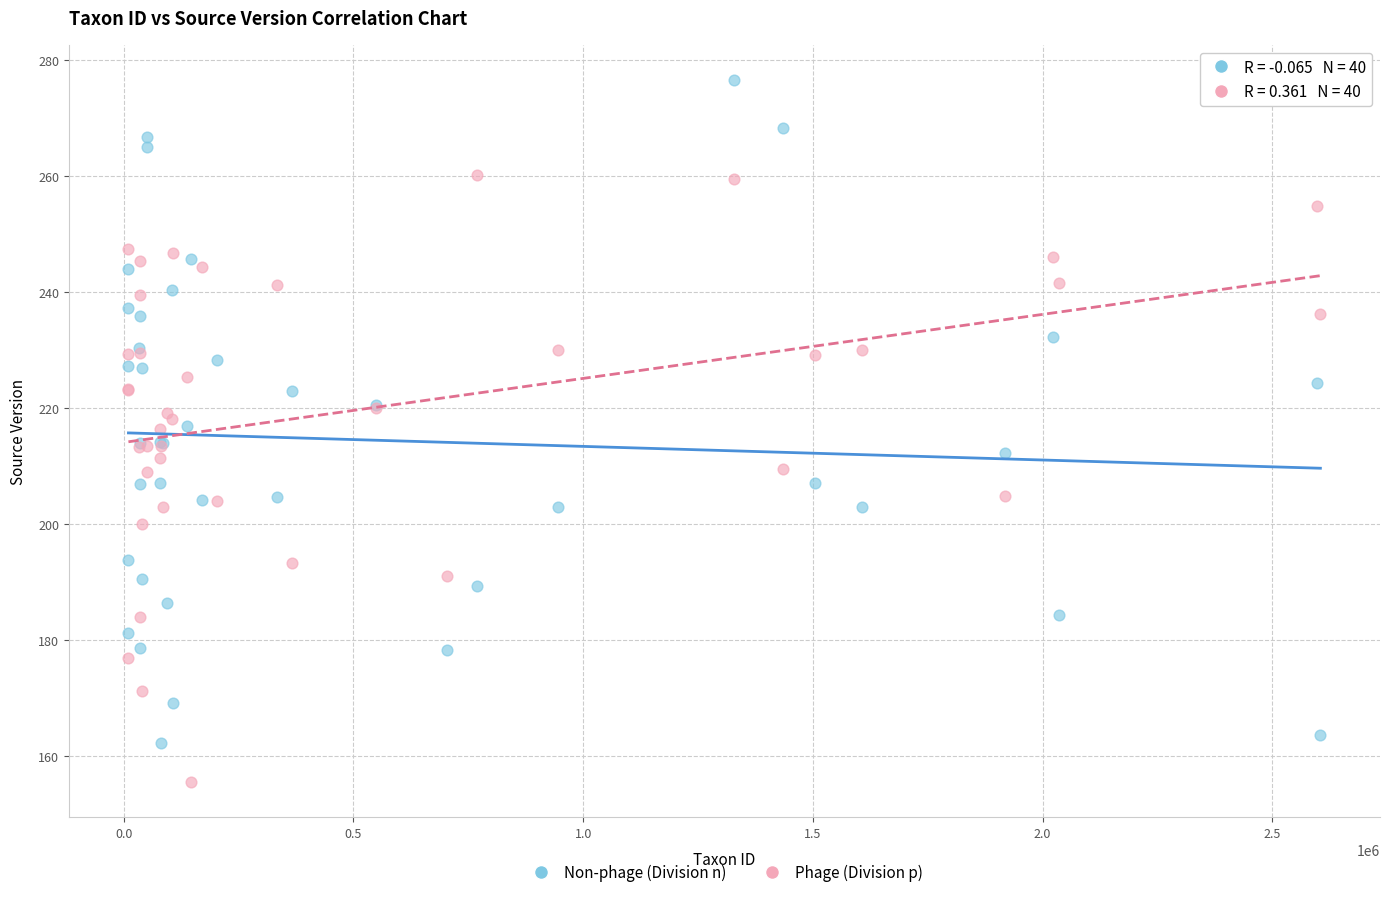

What is the X range (max minus min) for the scatter plot?

2594545.0